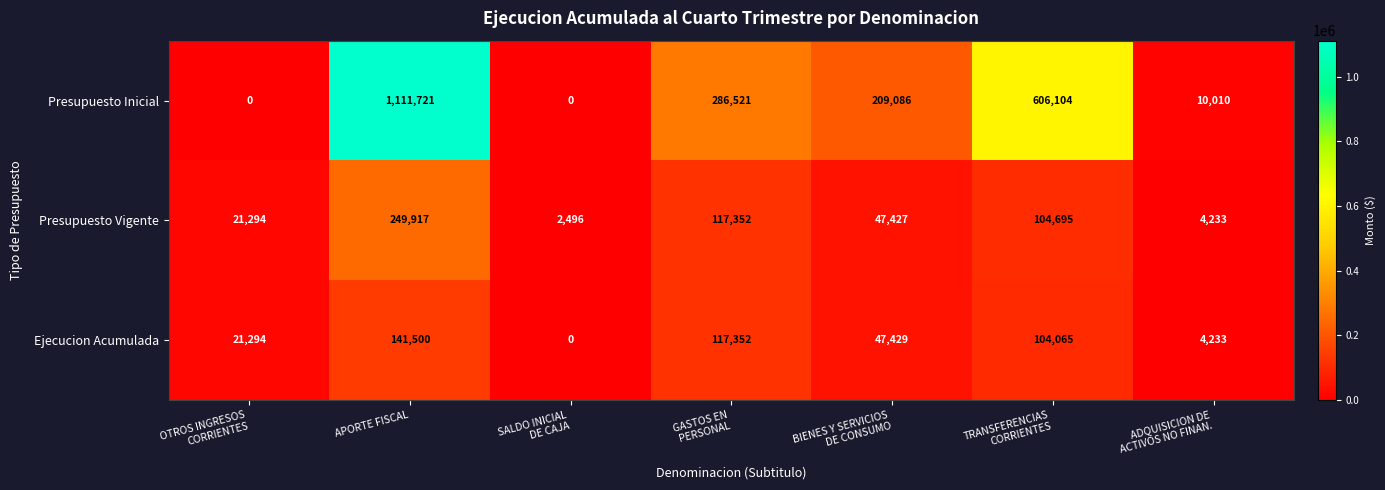

Which series changed the most between OTROS INGRESOS
CORRIENTES and APORTE FISCAL?

Presupuesto Inicial